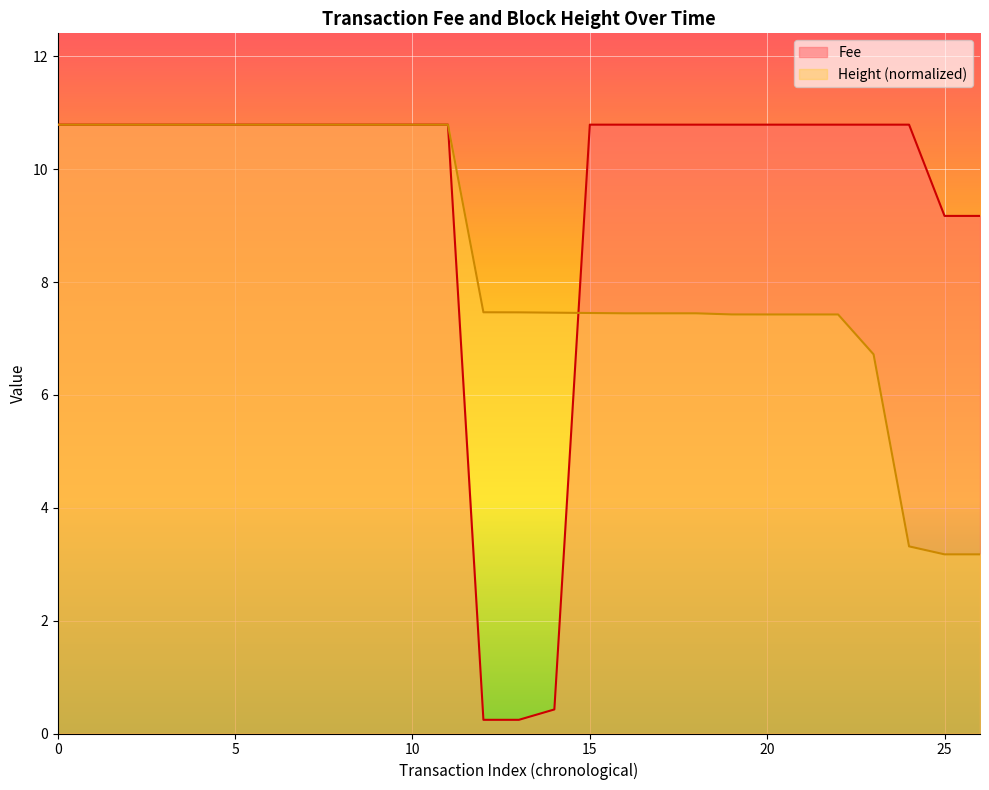

How many times do Height and Fee cross each other?

1